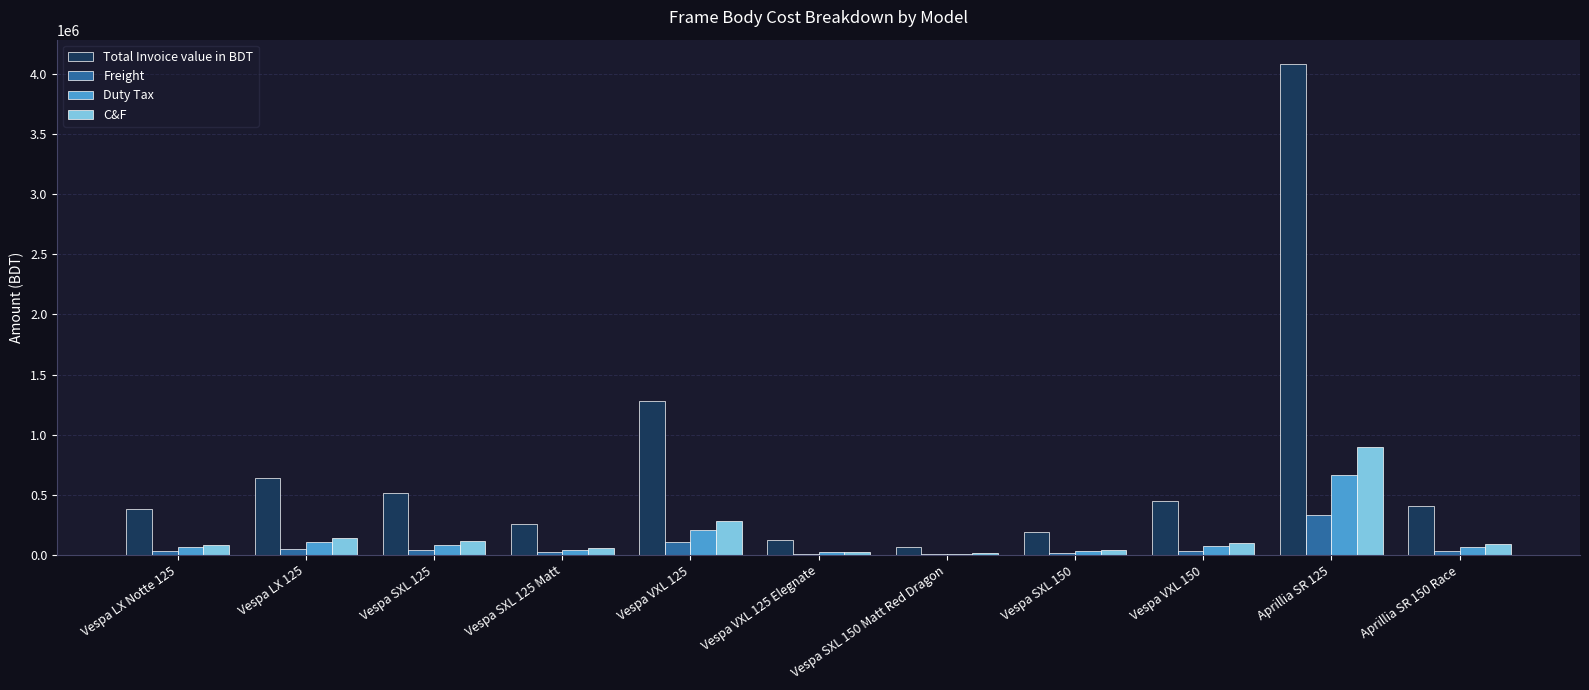

Which category has the highest value across all series?

Aprillia SR 125